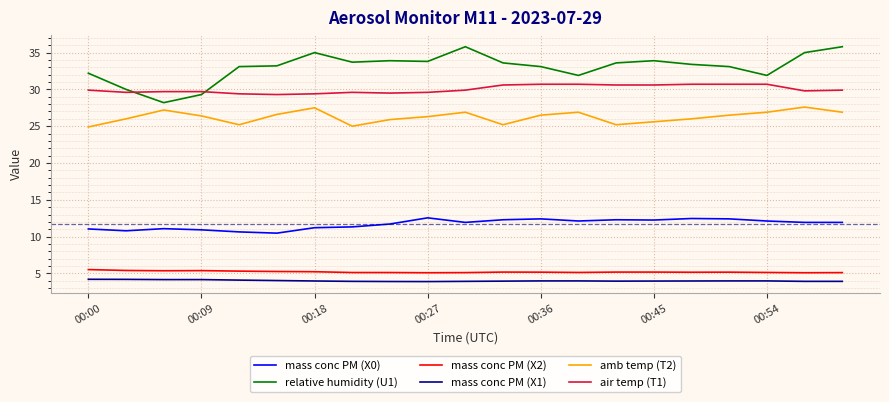

What is the highest value of the mass conc PM (X0) series?

12.6